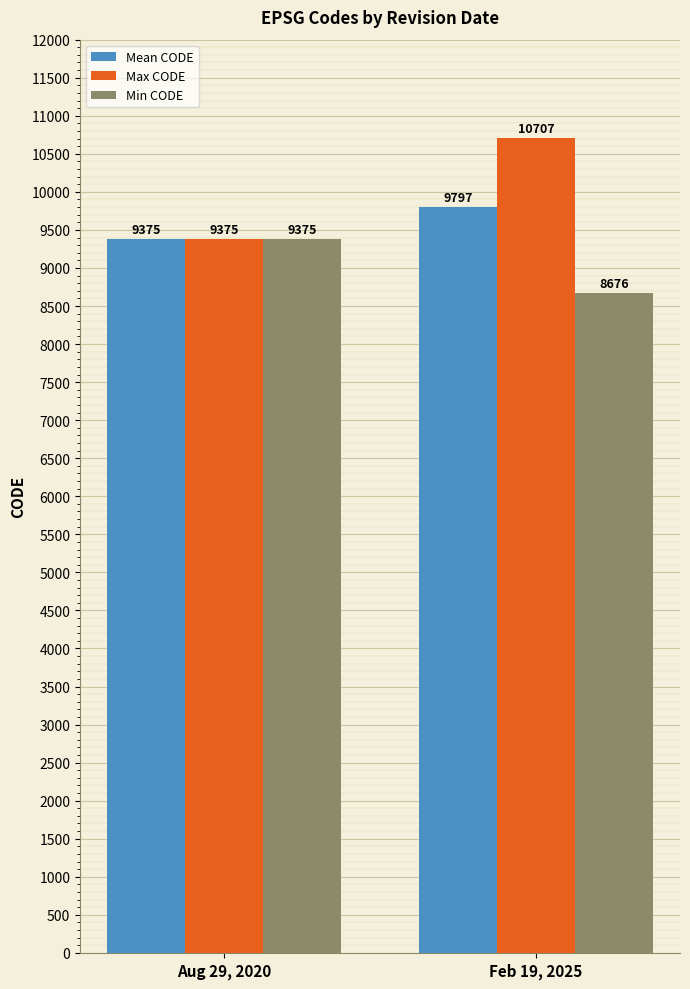

Which category has the lowest value in the Max CODE series?

Aug 29, 2020